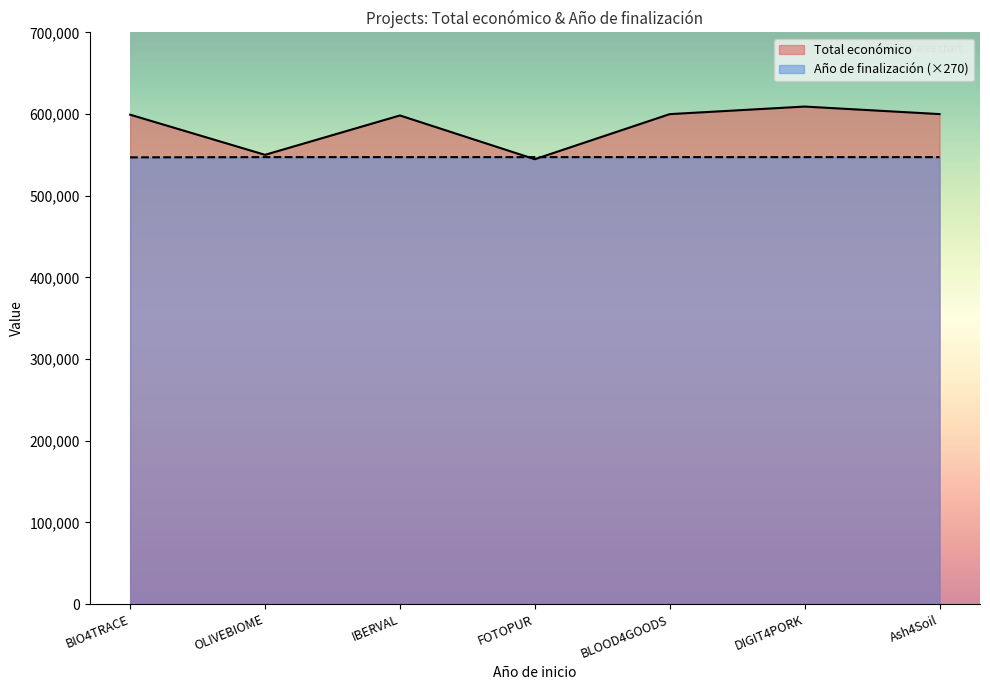

How many data points does each series have?

7